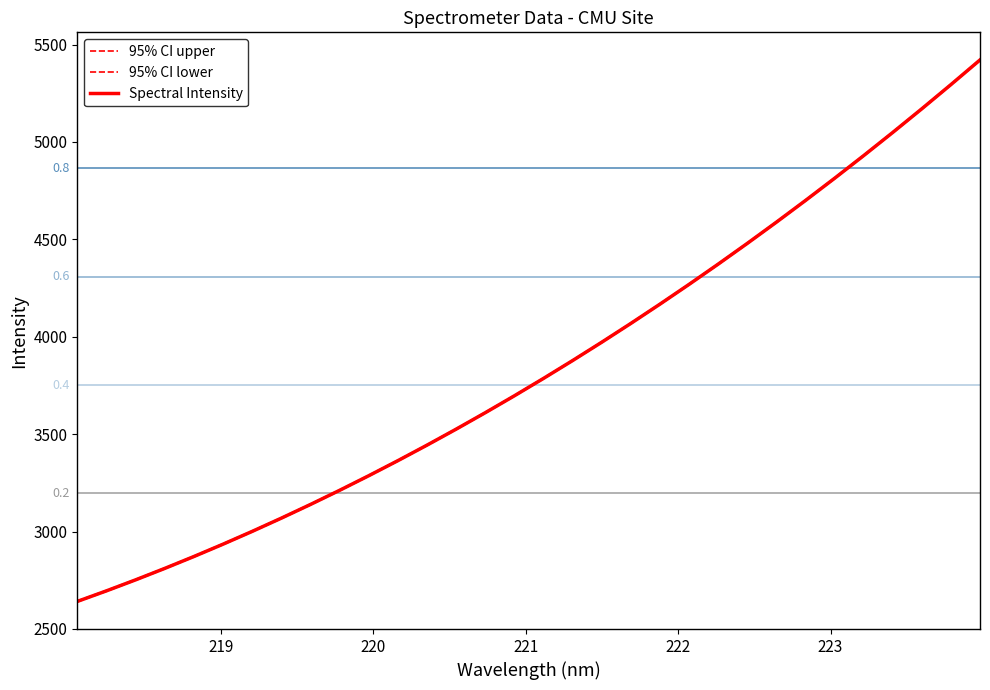

How many lines are shown in the chart?

3